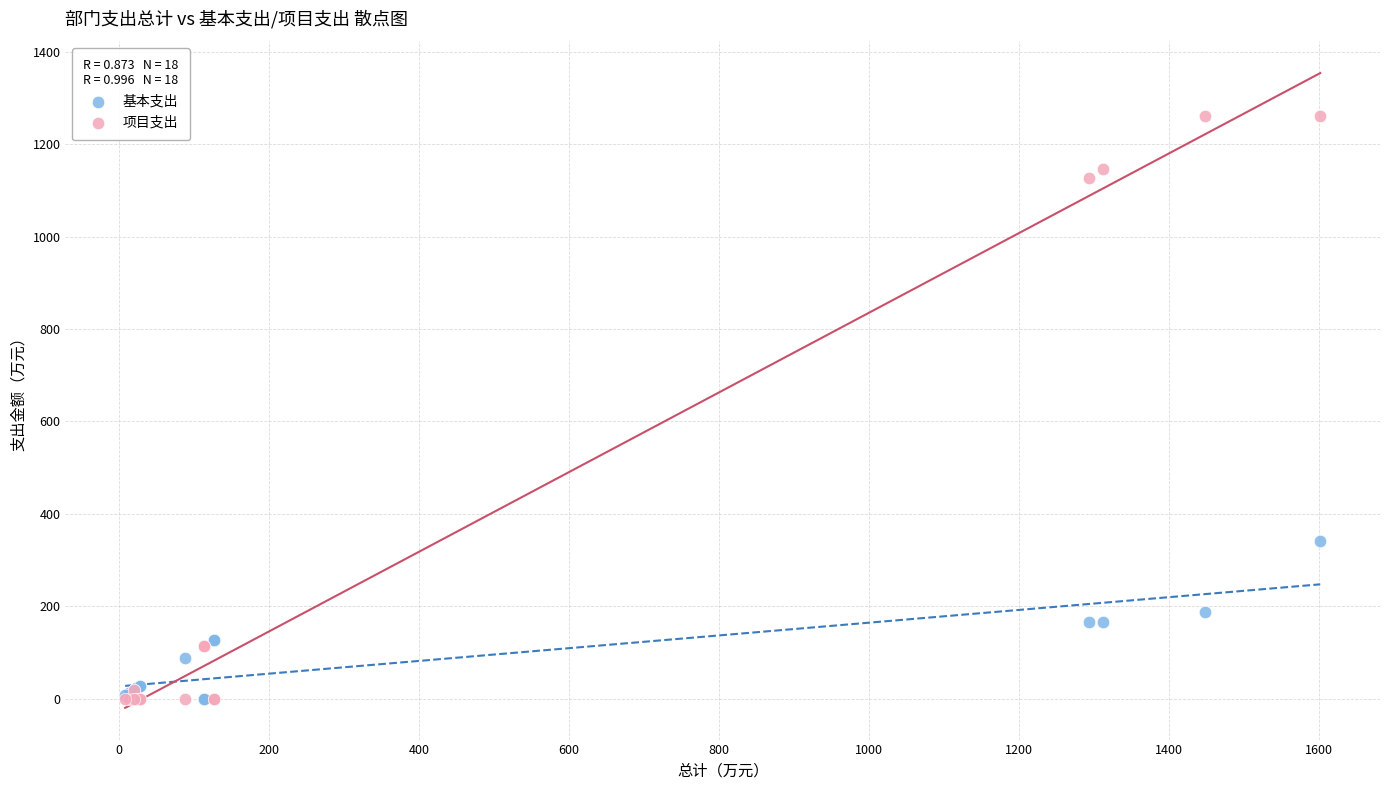

Across all series, what Y value is closest to 630?

340.9